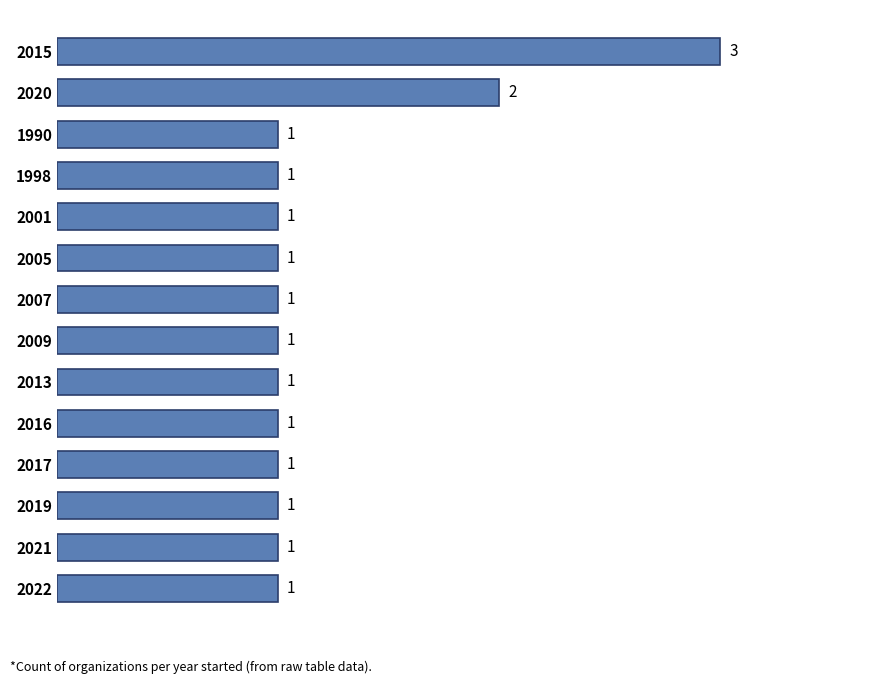

Reading top to bottom, list all the values displayed in this chart.

3	2	1	1	1	1	1	1	1	1	1	1	1	1